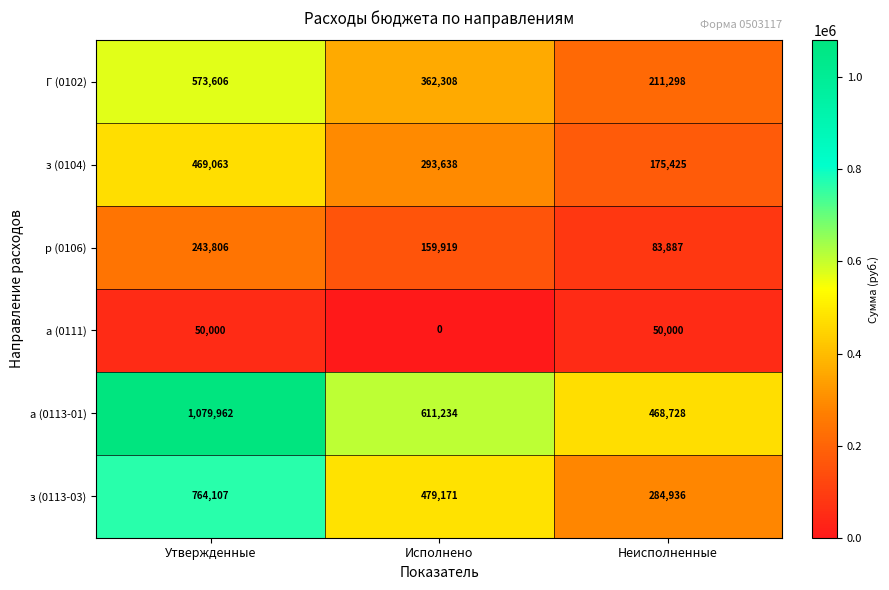

How many values in the а (0111) series are below 50000?

1